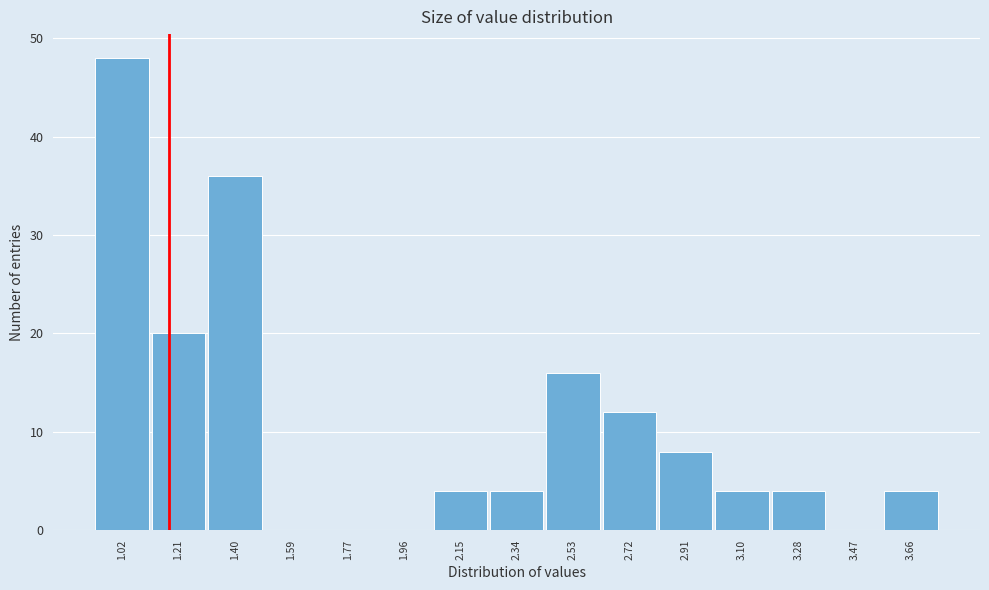

Reading left to right, what are all the values shown in this chart?

1.02=48	1.21=20	1.40=36	1.59=0	1.77=0	1.96=0	2.15=4	2.34=4	2.53=16	2.72=12	2.91=8	3.10=4	3.28=4	3.47=0	3.66=4